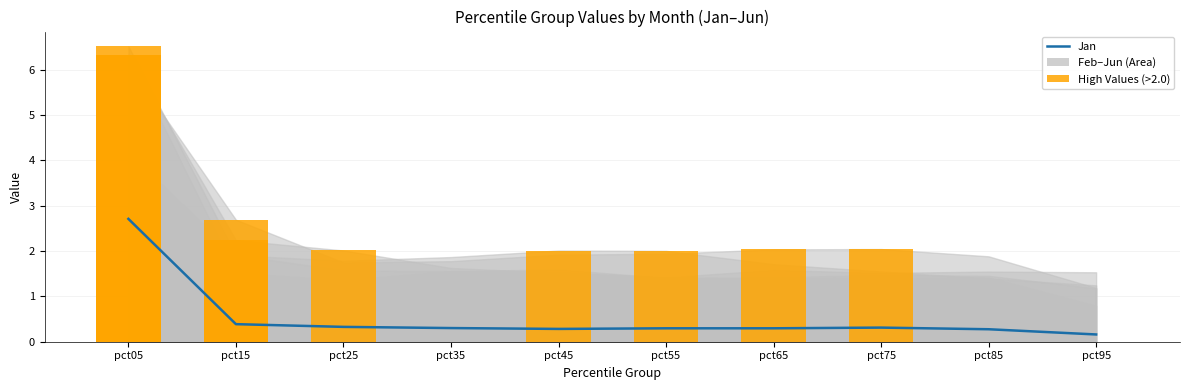

What is the sum of all Jan values?

5.3